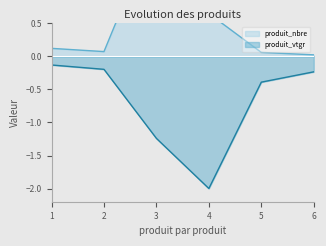

What is the sum of all produit_nbre values?

2.9